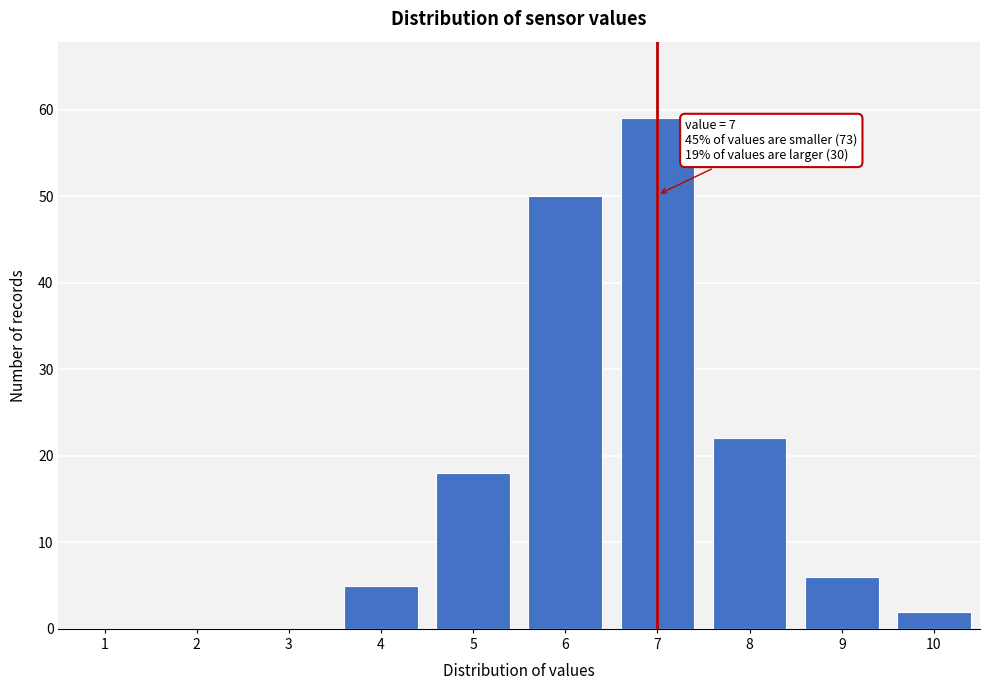

Reading left to right, extract all data points from this chart.

1=0	2=0	3=0	4=5	5=18	6=50	7=59	8=22	9=6	10=2